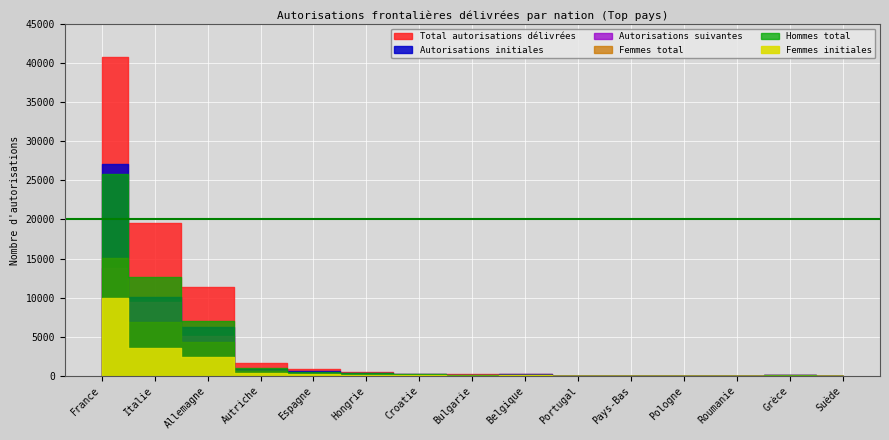

At how many categories does at least one series exceed 7633?

3